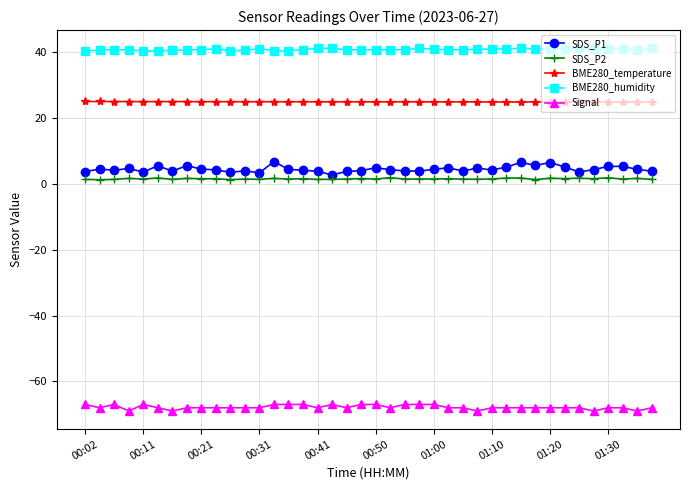

True or false: BME280_humidity has more than 2 interior local peaks.

True